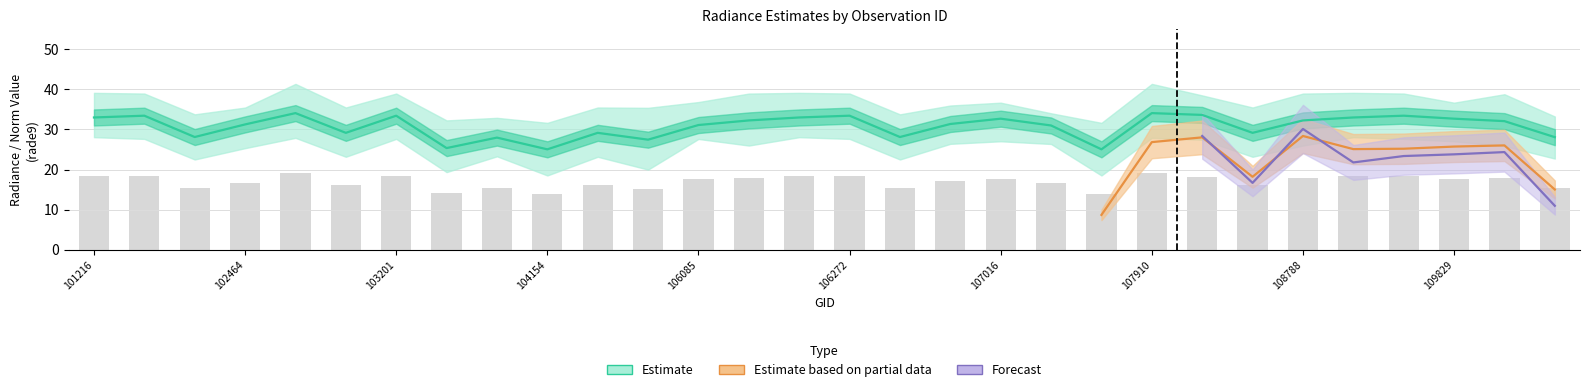

Is the value of rade9_aggzone_norm at 106085 greater than the value of rade9_bin_mdn at 106453?

No